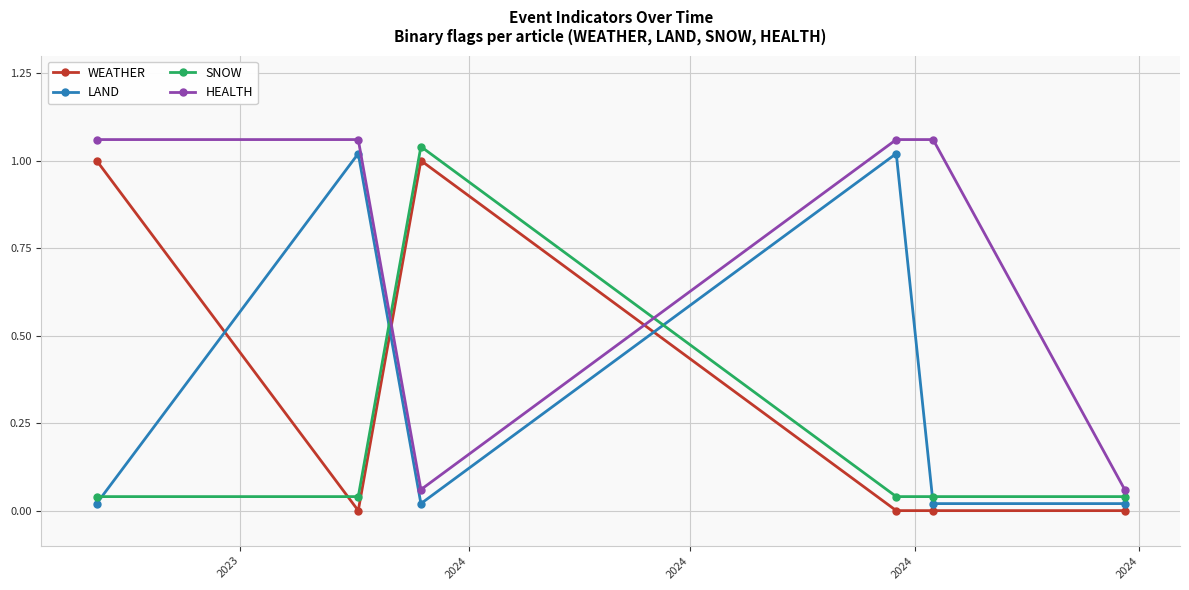

Count the number of data series in this chart.

4